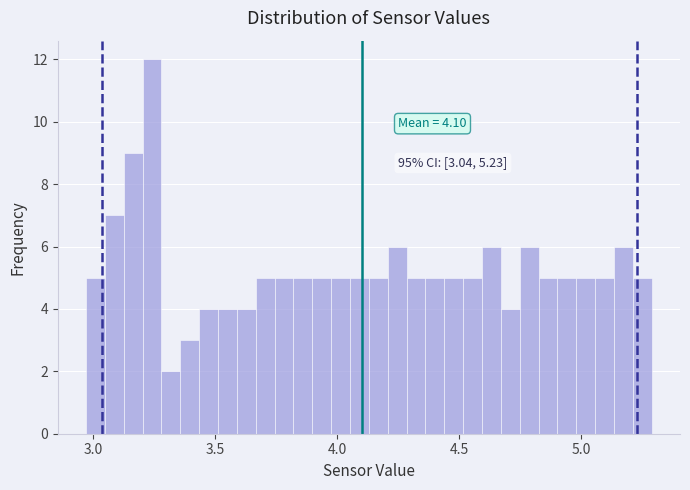

Read against the x-axis, roughly where is the centre of the tallest bar?

3.25